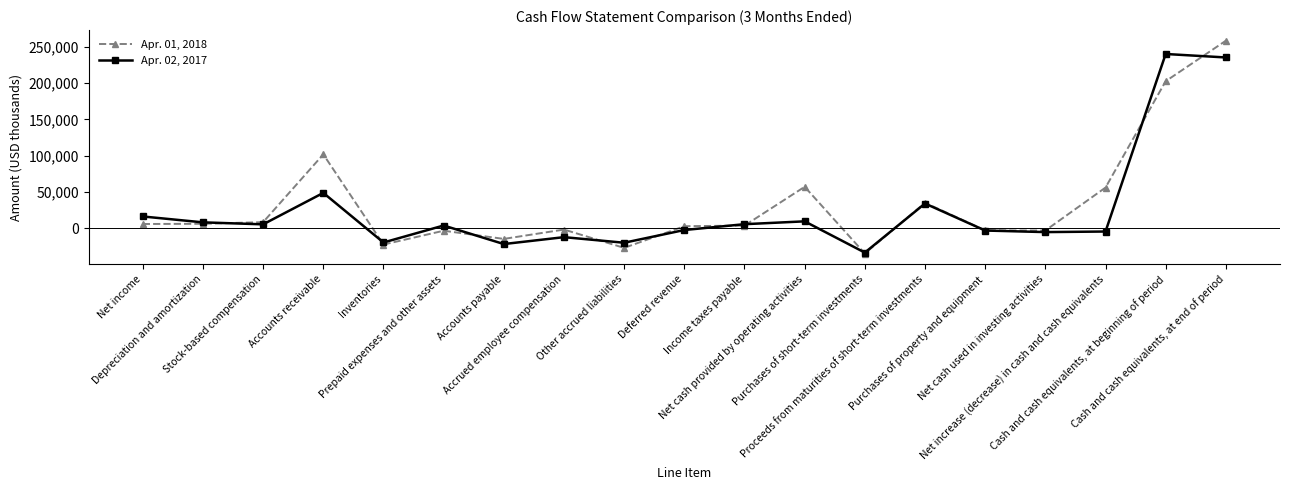

Which series has the widest spread of values?

Apr. 01, 2018